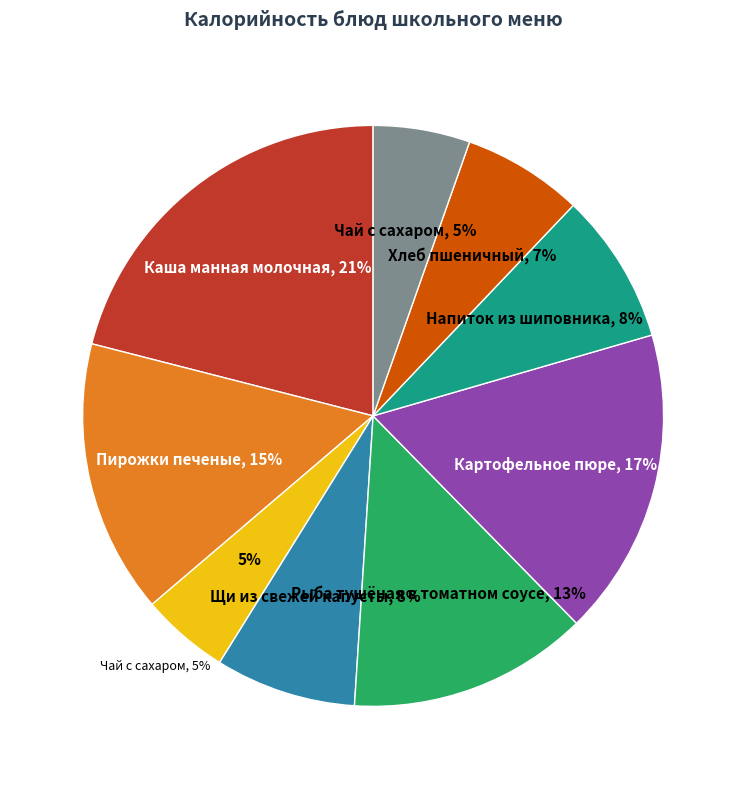

Is the sum of Картофельное пюре and Чай с сахаром greater than half?

No